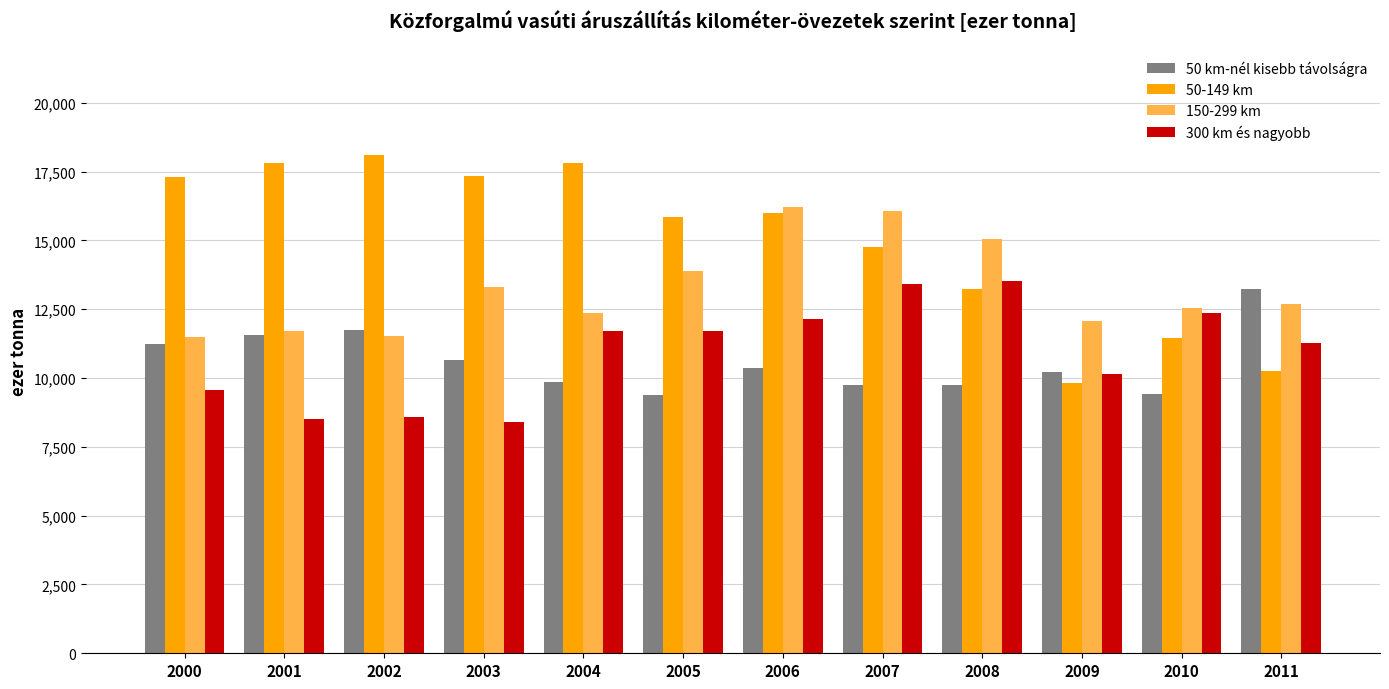

How many bars are there in total?

48